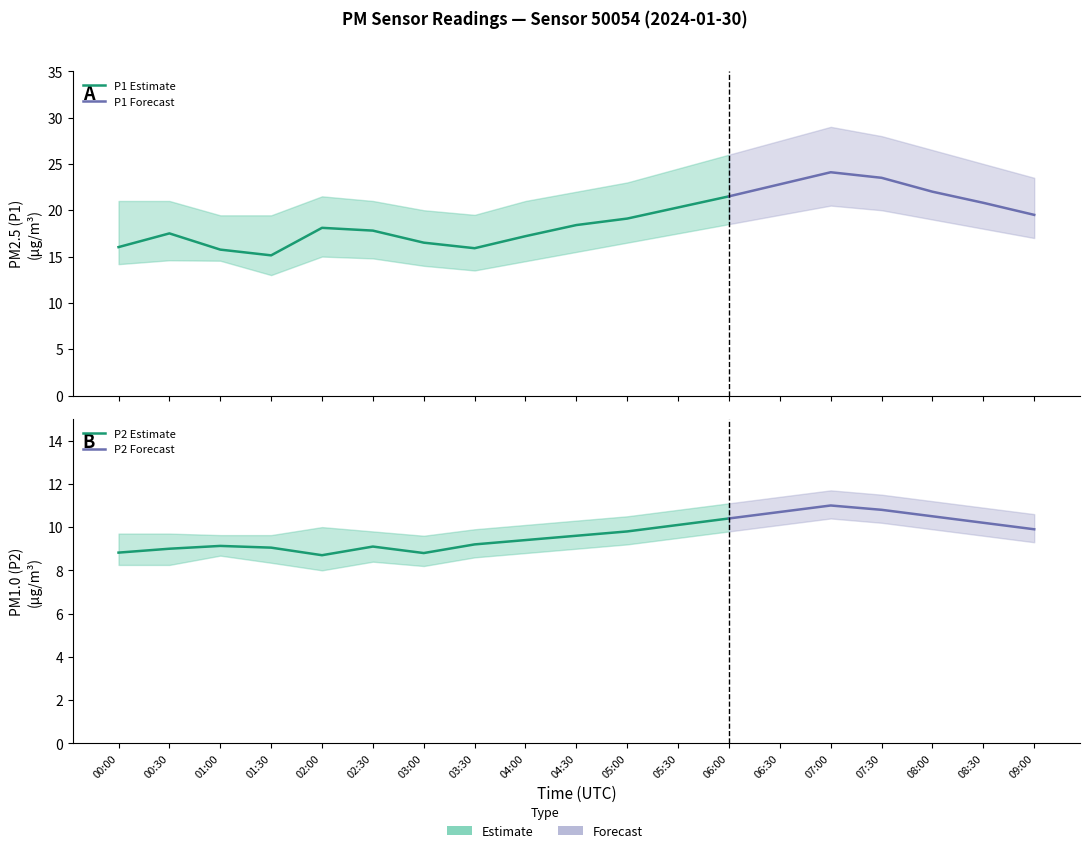

True or false: P2 and P2_lower intersect in this chart.

False